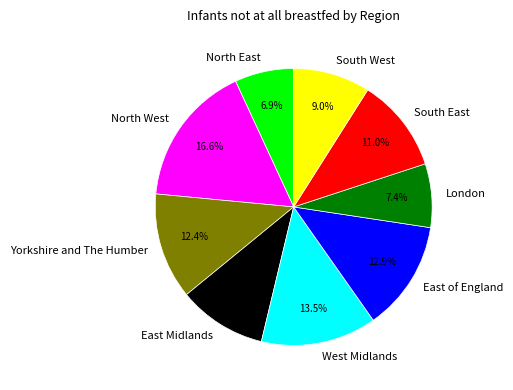

Which slice is the smallest?

North East